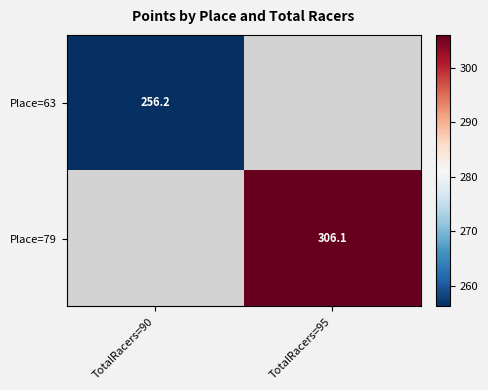

True or false: Place=79 has a value of 306.1 at TotalRacers=95.

True